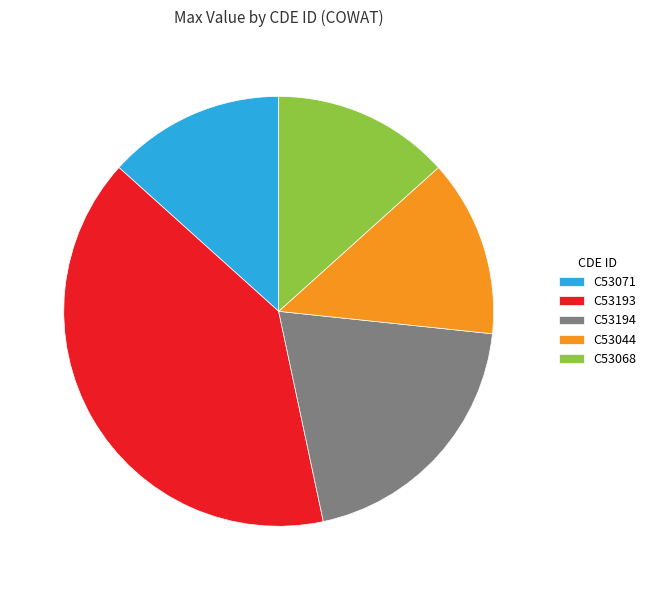

Is C53068 the majority of the pie?

No